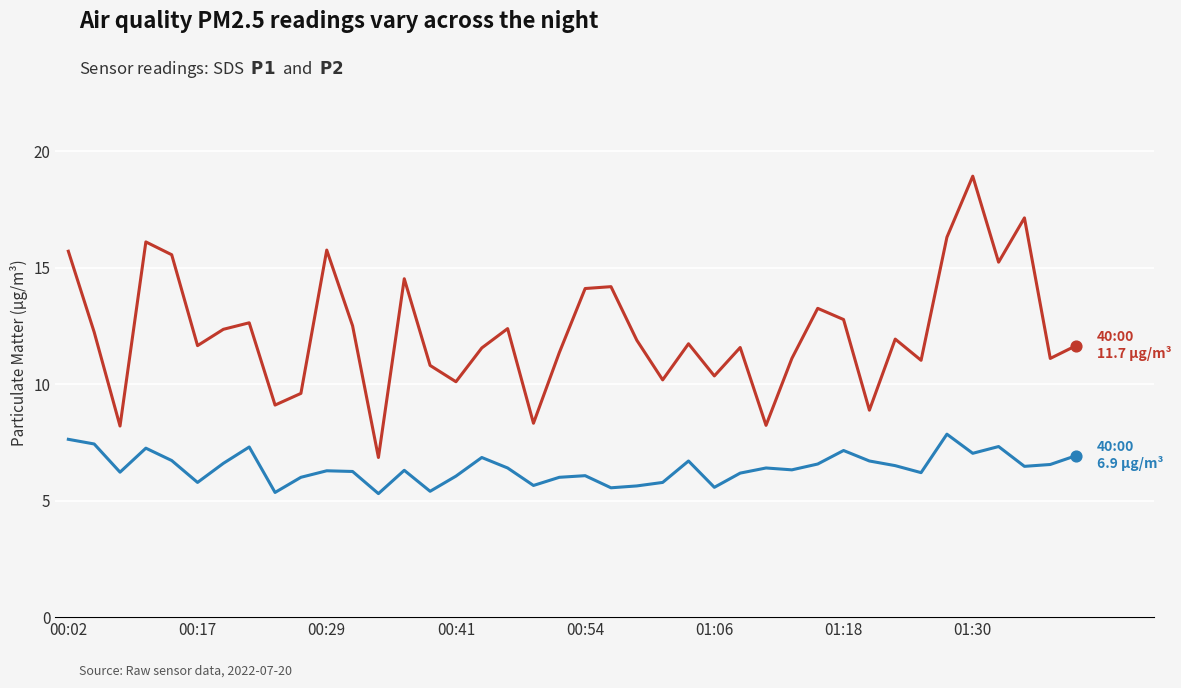

What is the maximum value shown in the chart?

18.9